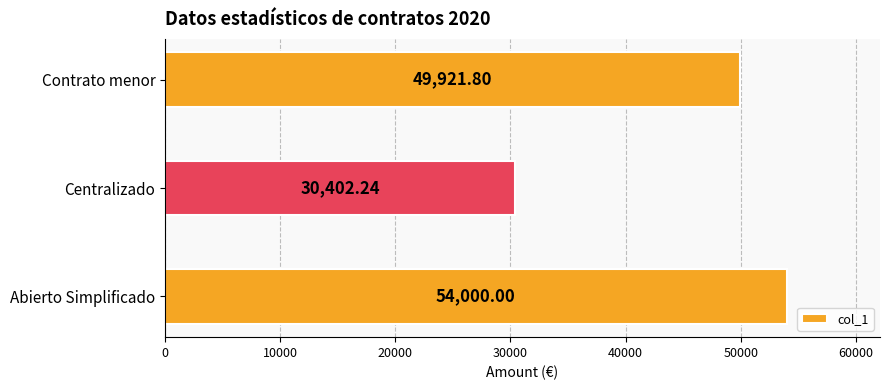

What is the change in value from Abierto Simplificado to Contrato menor?

-4078.2